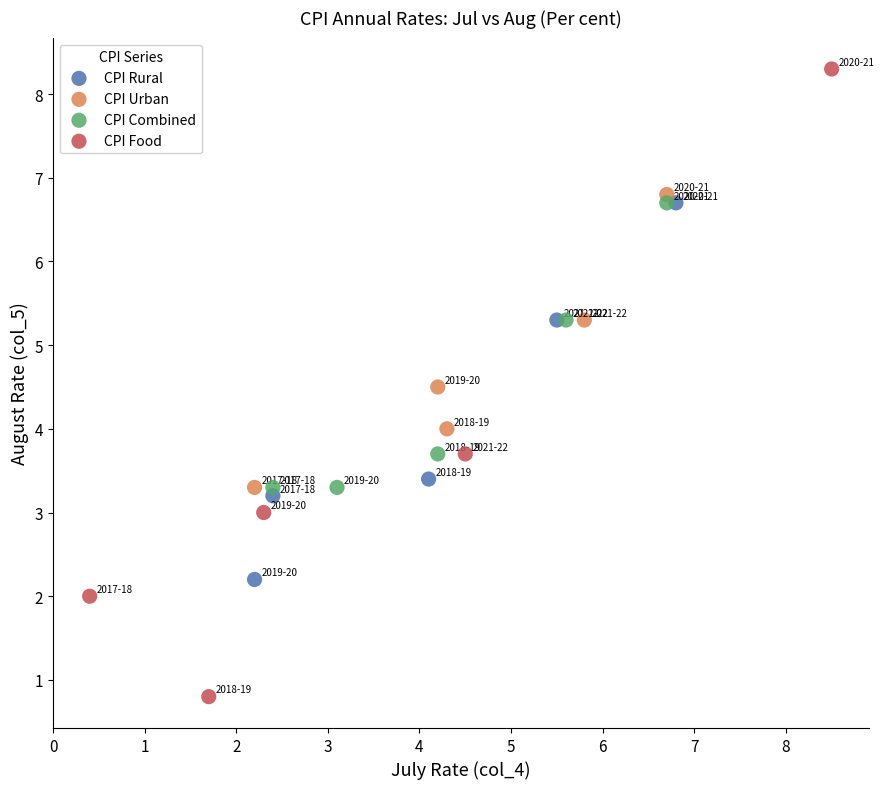

Which series contains the lowest Y value?

CPI Food